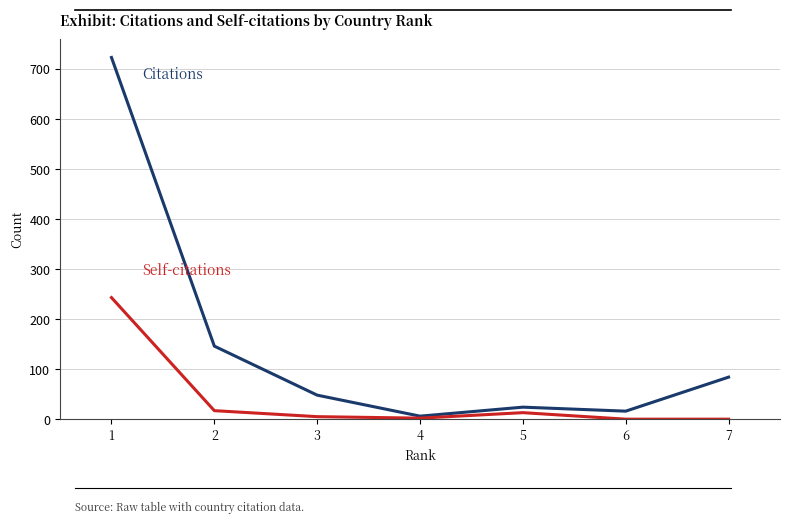

What is the greatest value displayed?

723